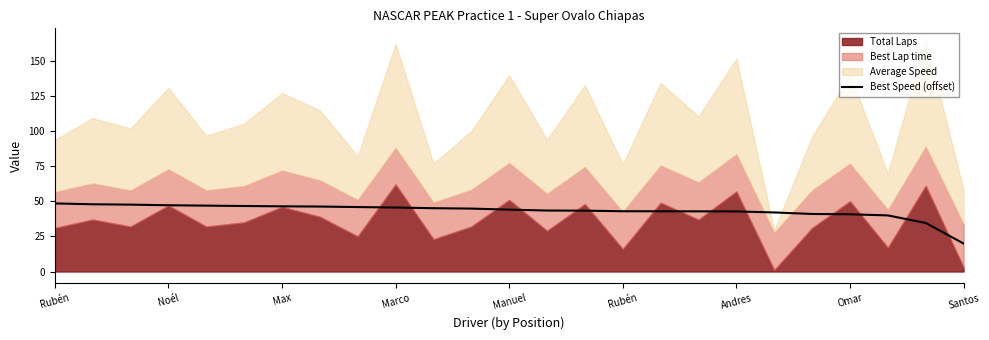

How many values exceed 44?

13